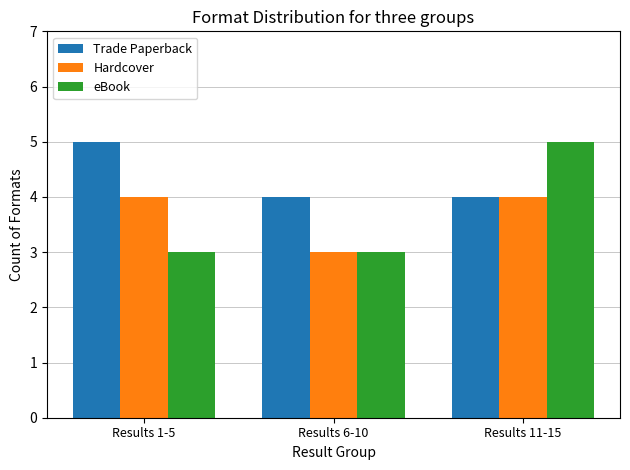

At which label does Hardcover reach its minimum?

Results 6-10